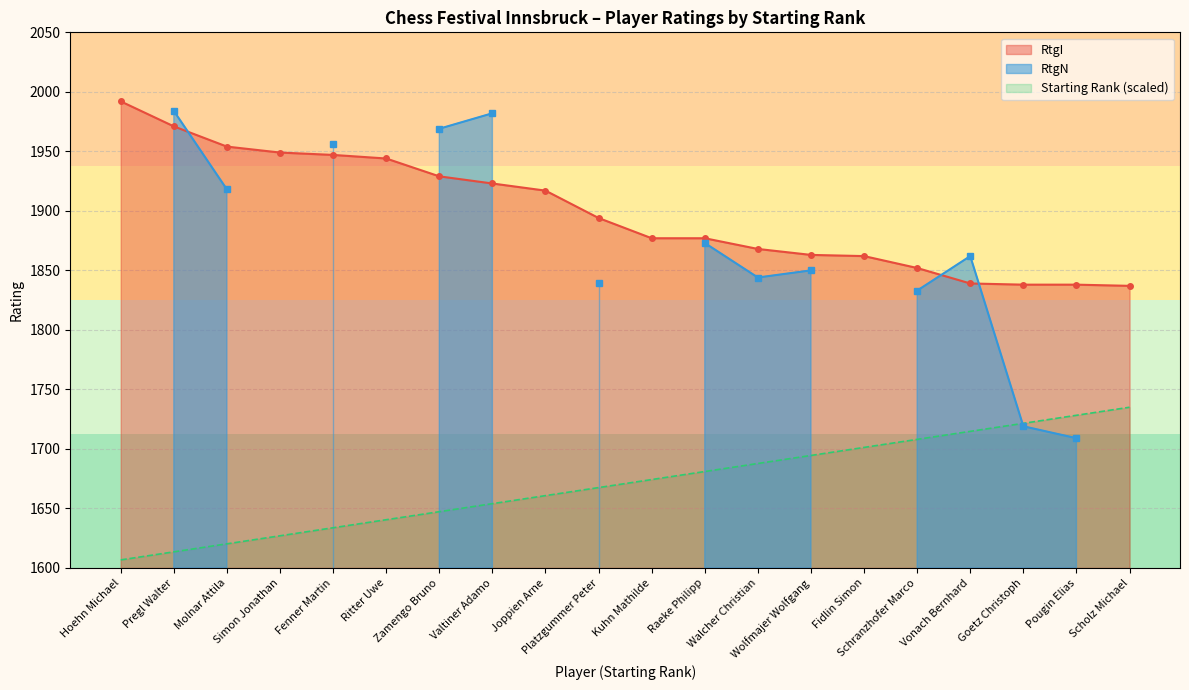

What is the difference between the RtgI values at Hoehn Michael and Pougin Elias?

154.0